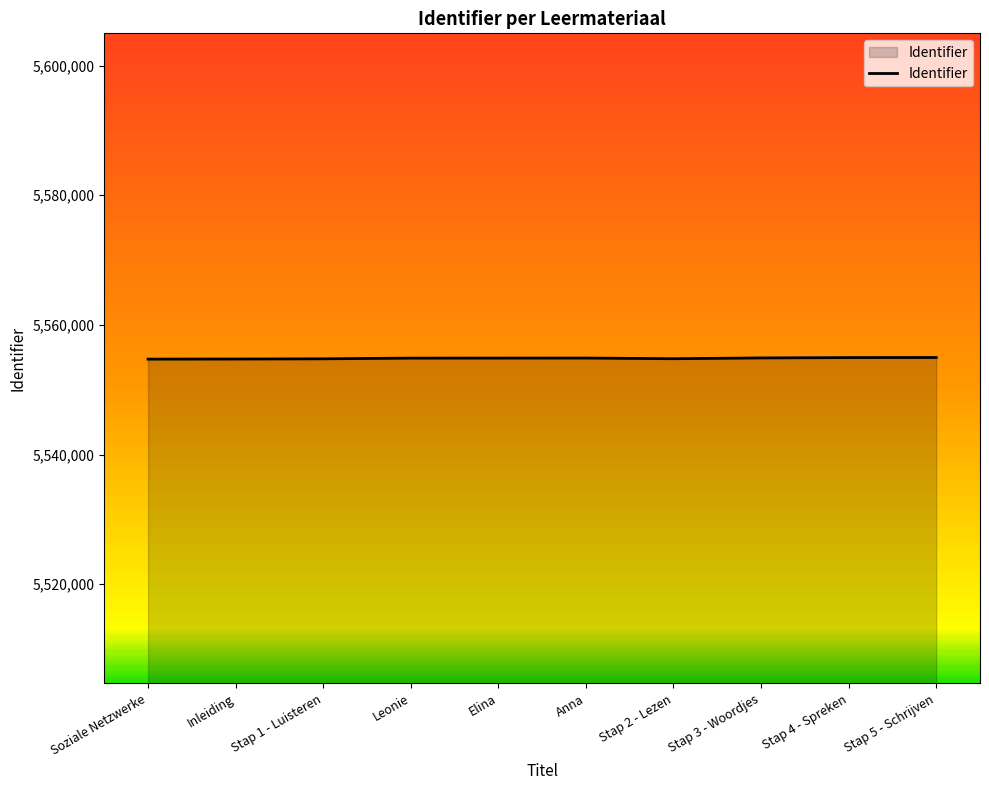

What is the difference between the second highest and second lowest values?

222